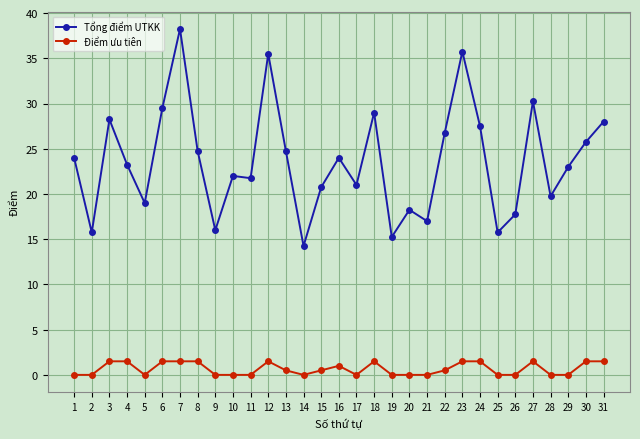

Where is the first local minimum for Tổng điểm UTKK?

2